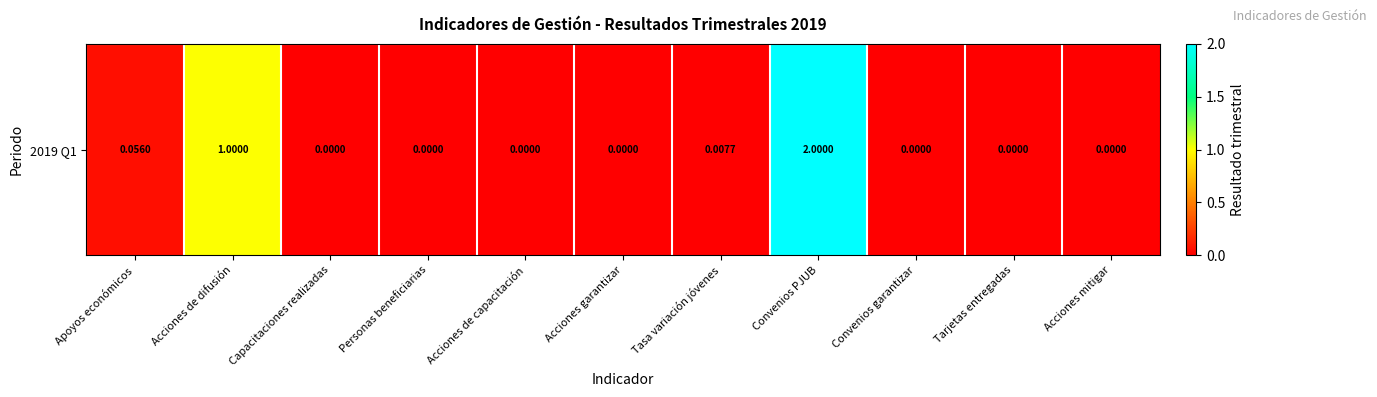

What is the difference between the maximum and minimum values?

2.0